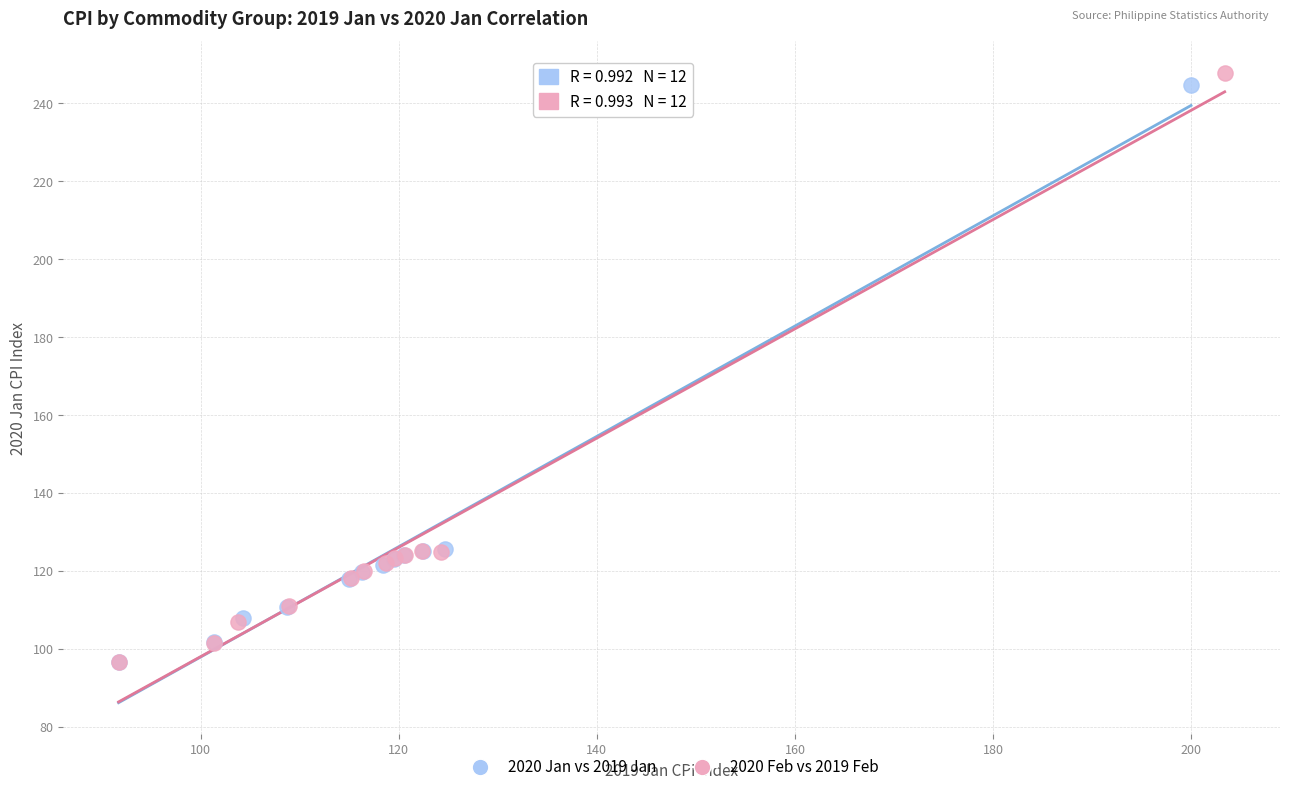

Which series has the widest spread of Y values?

2020 Feb vs 2019 Feb